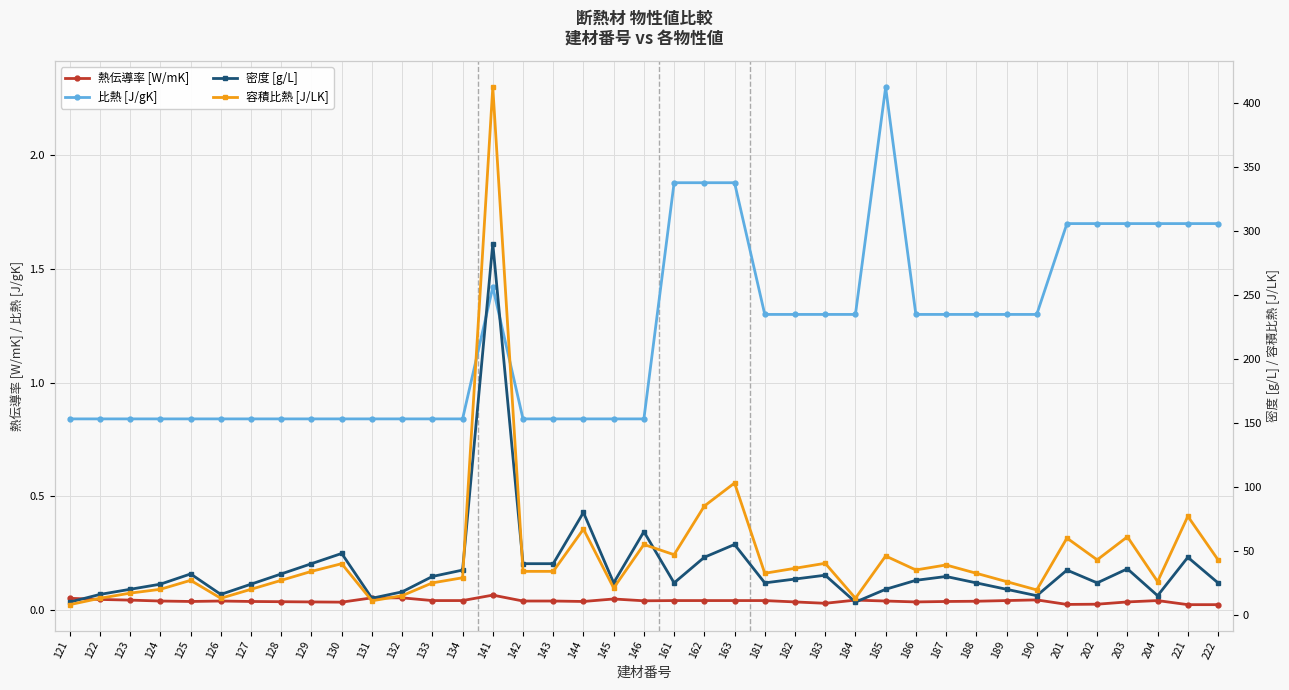

True or false: 比熱 [J/gK] and 熱伝導率 [W/mK] cross at least once.

False